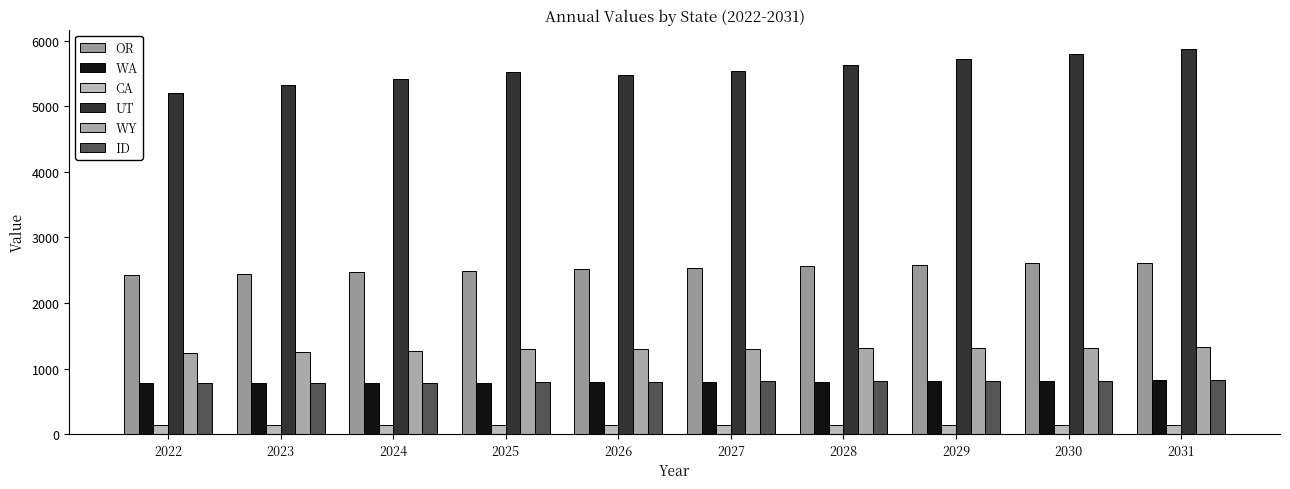

Reading left to right, transcribe all the data shown in this chart.

OR: 2022=2429.1	2023=2441.7	2024=2467.5	2025=2494.4	2026=2516.2	2027=2538.1	2028=2559.6	2029=2581.7	2030=2603.2	2031=2613.0
WA: 2022=774.6	2023=778.6	2024=781.7	2025=786.5	2026=790.0	2027=794.6	2028=799.4	2029=805.0	2030=810.1	2031=817.6
CA: 2022=140.4	2023=141.7	2024=140.3	2025=140.8	2026=141.1	2027=141.6	2028=143.0	2029=141.8	2030=141.7	2031=141.7
UT: 2022=5200.6	2023=5319.7	2024=5422.8	2025=5524.3	2026=5480.9	2027=5544.5	2028=5636.1	2029=5716.5	2030=5799.7	2031=5875.0
WY: 2022=1230.7	2023=1250.2	2024=1264.9	2025=1292.8	2026=1298.2	2027=1301.8	2028=1308.7	2029=1312.4	2030=1317.2	2031=1321.2
ID: 2022=785.9	2023=785.5	2024=786.3	2025=796.1	2026=800.8	2027=805.1	2028=808.2	2029=812.3	2030=814.8	2031=821.0